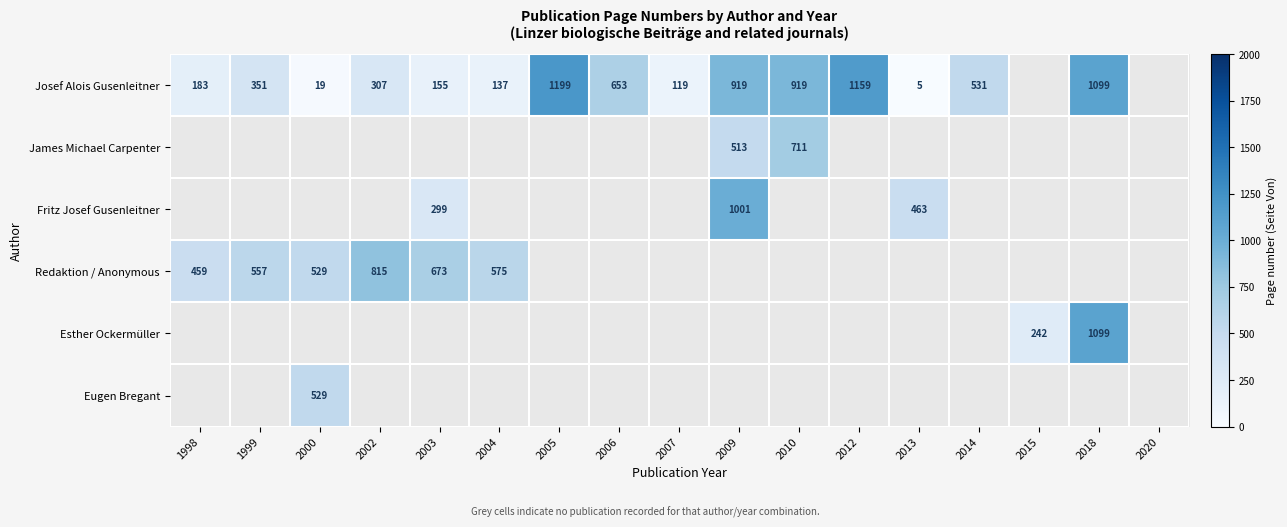

What is the difference between the highest and lowest values at 2010?

208.0